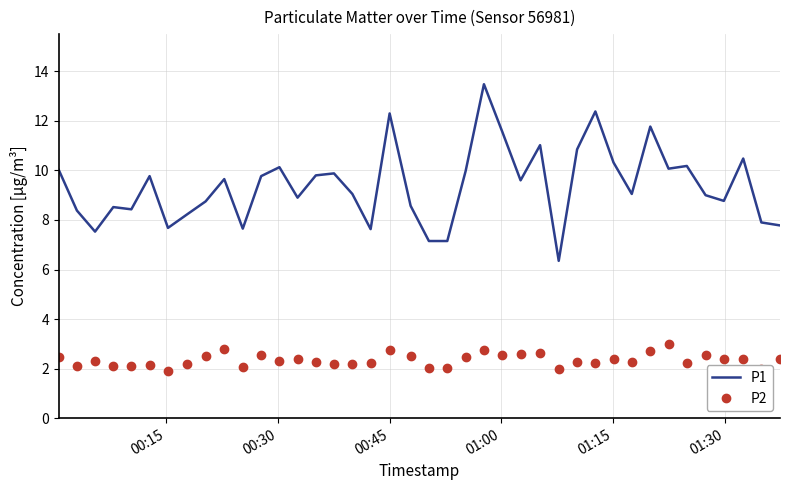

Which series has the largest total across all categories?

P1